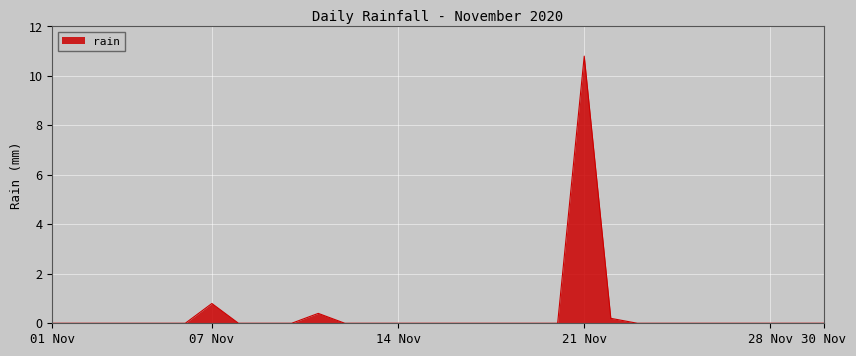

What is the maximum value shown in the chart?

10.8